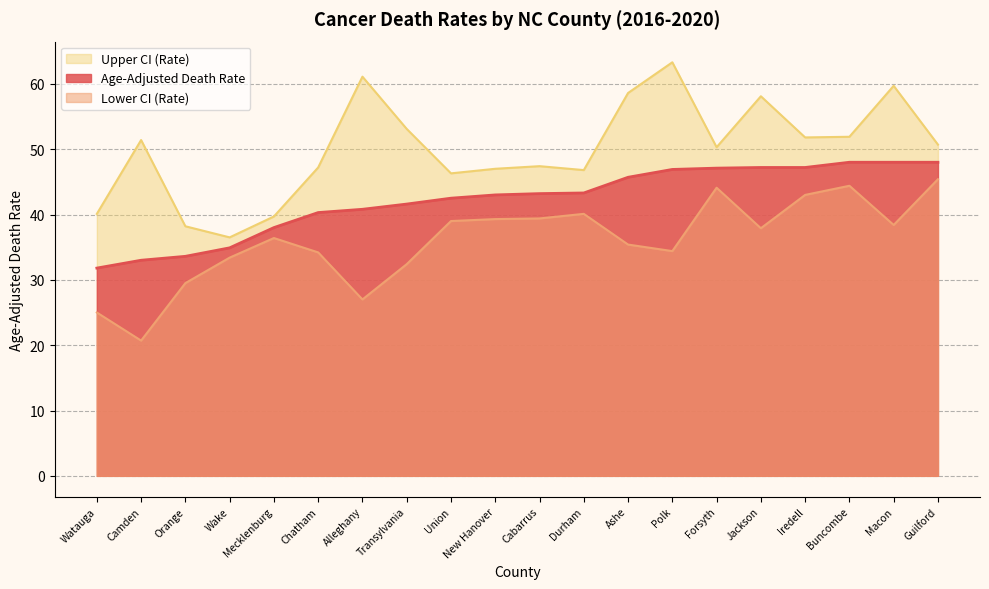

What is the approximate value of Lower CI (Rate) at New Hanover?

39.3